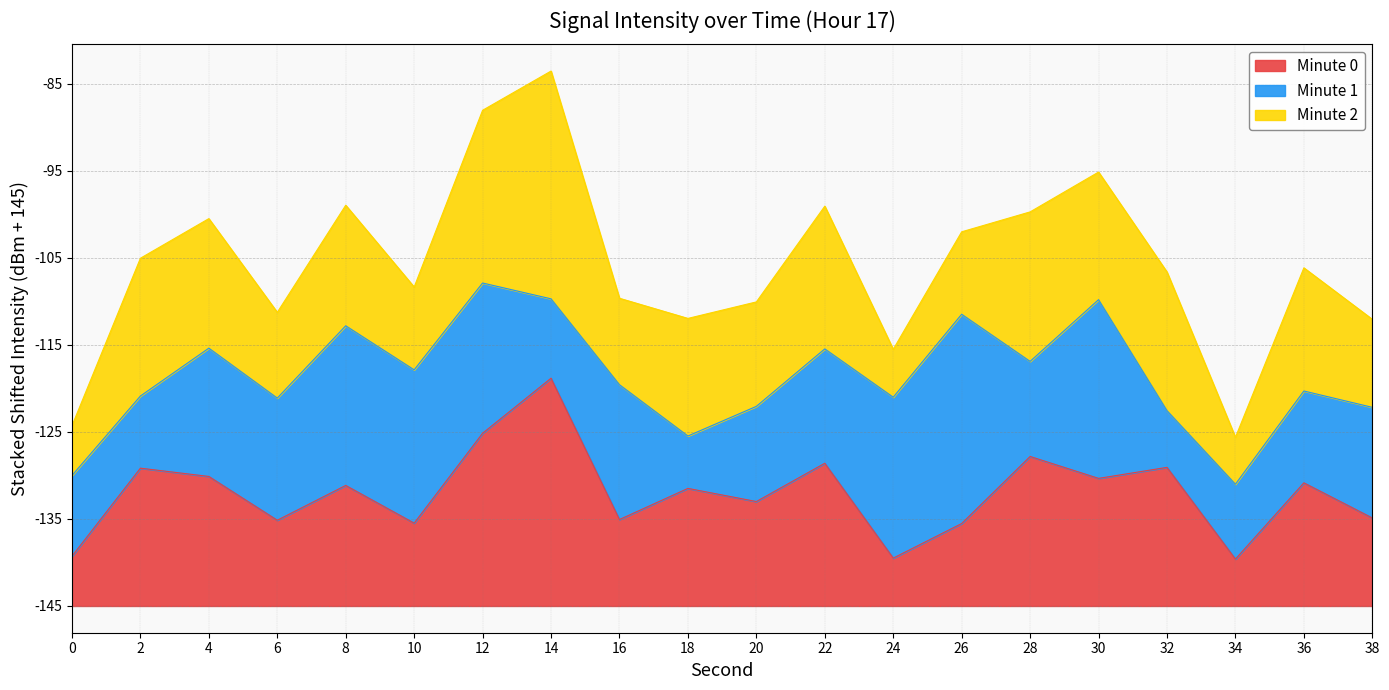

True or false: the data has more than 1 interior local peaks.

True